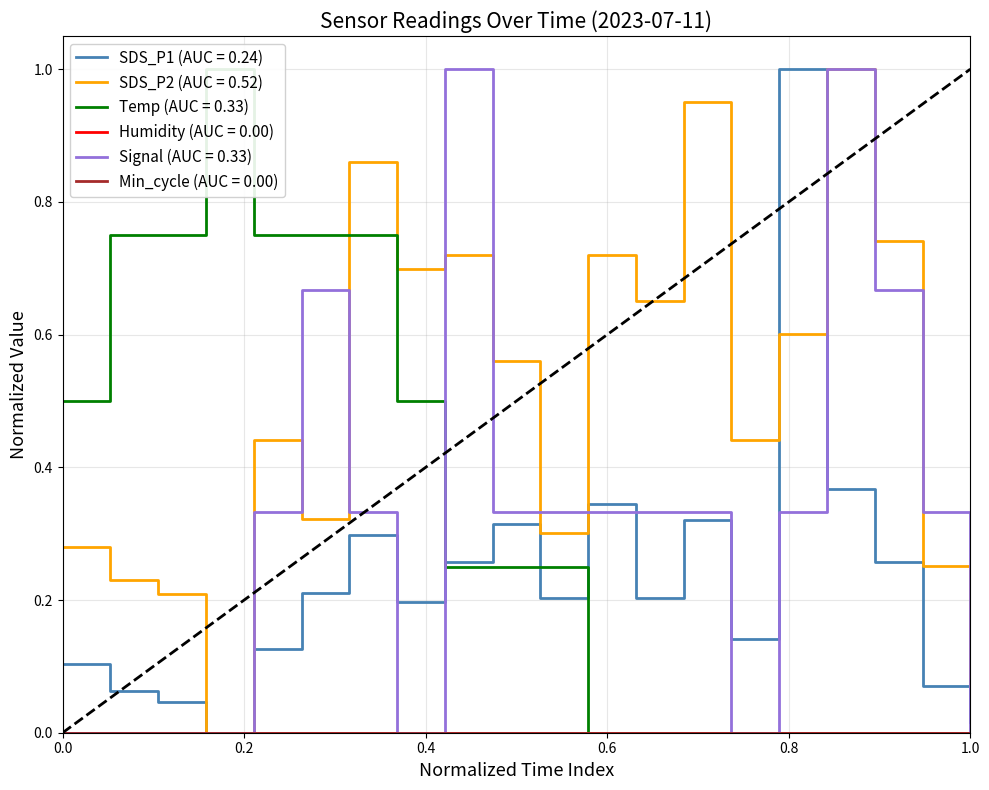

True or false: Signal and SDS_P2 intersect in this chart.

True